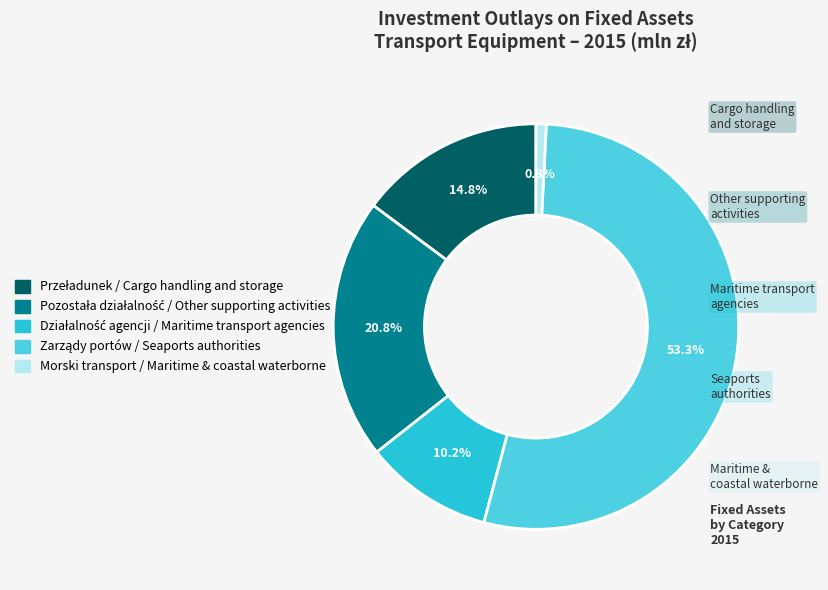

How many segments does this pie chart have?

5